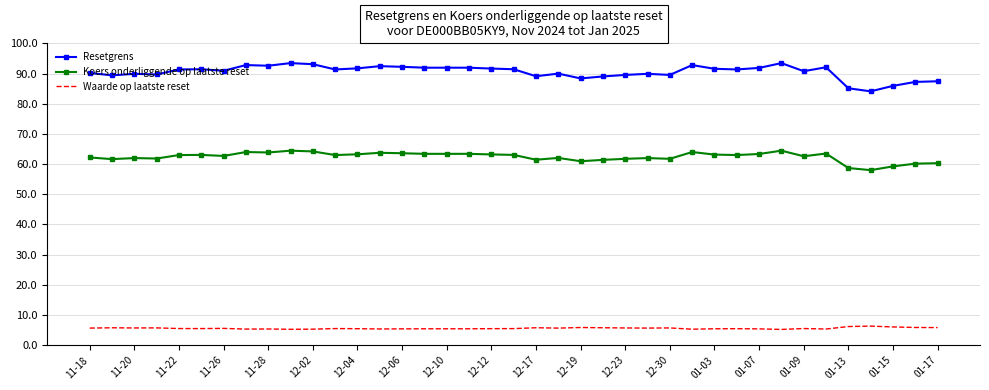

List the series in order of their overall mean, highest first.

Resetgrens, Koers onderliggende op laatste reset, Waarde op laatste reset